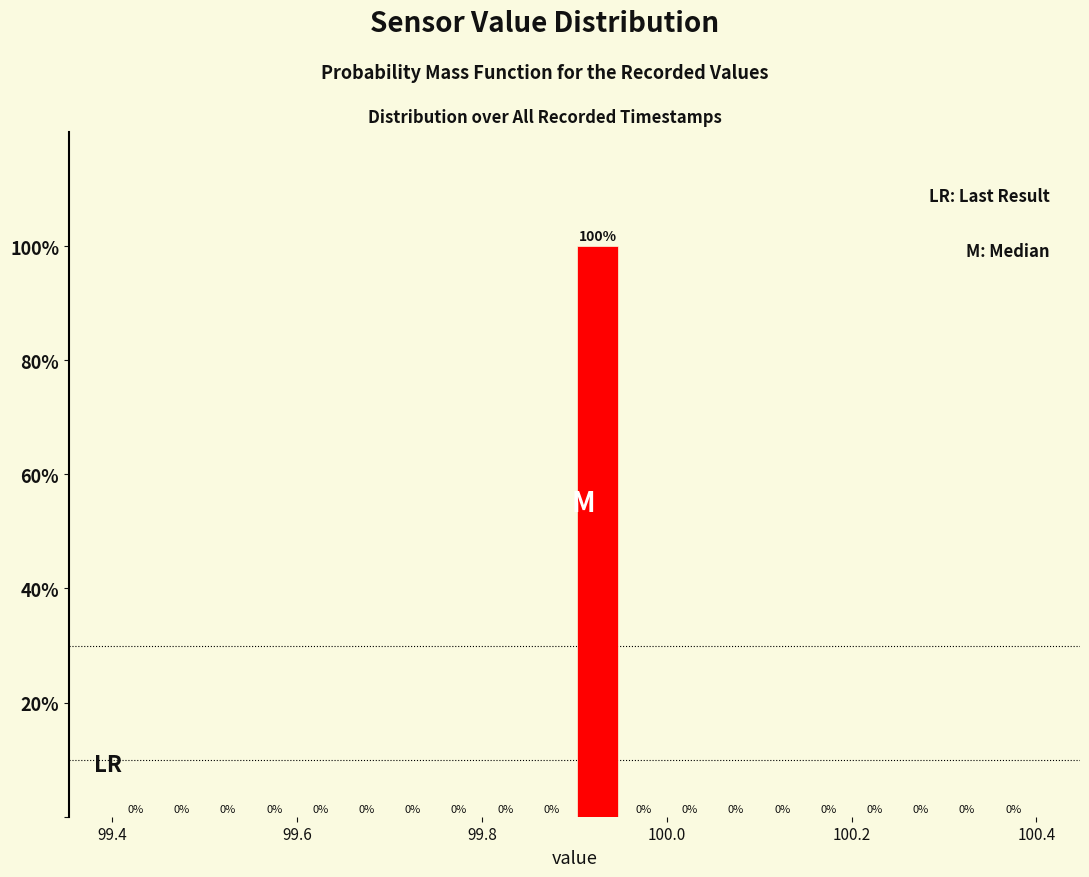

Around what value on the x-axis is the tallest bar? Give the approximate position of its centre, as read against the axis.

99.92